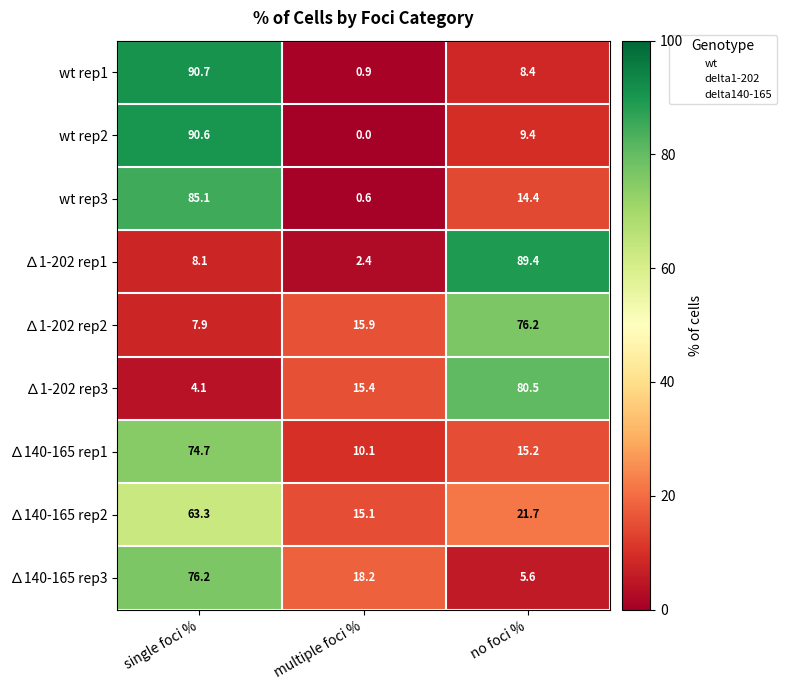

Reading left to right, what are all the values shown in this chart?

wt rep1: 90.7	0.9	8.4
wt rep2: 90.6	0.0	9.4
wt rep3: 85.1	0.6	14.4
∆1-202 rep1: 8.1	2.4	89.4
∆1-202 rep2: 7.9	15.9	76.2
∆1-202 rep3: 4.1	15.4	80.5
∆140-165 rep1: 74.7	10.1	15.2
∆140-165 rep2: 63.3	15.1	21.7
∆140-165 rep3: 76.2	18.2	5.6